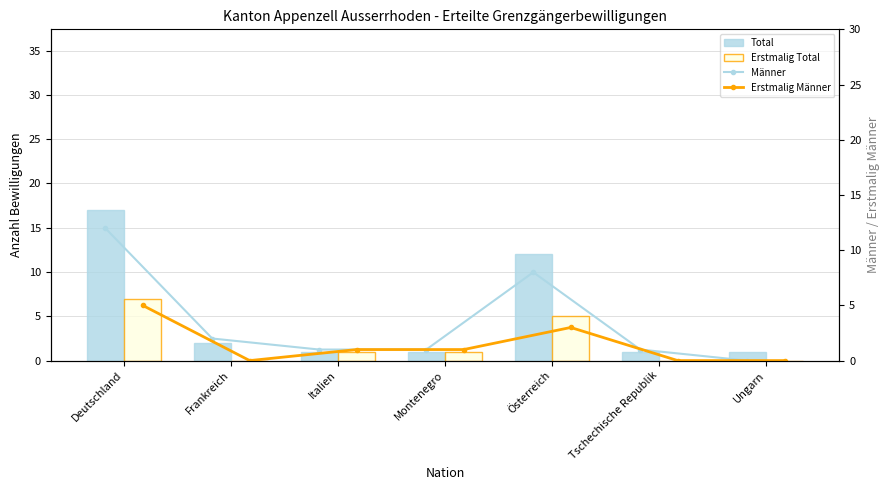

What is the average value of the Erstmalig Total series?

2